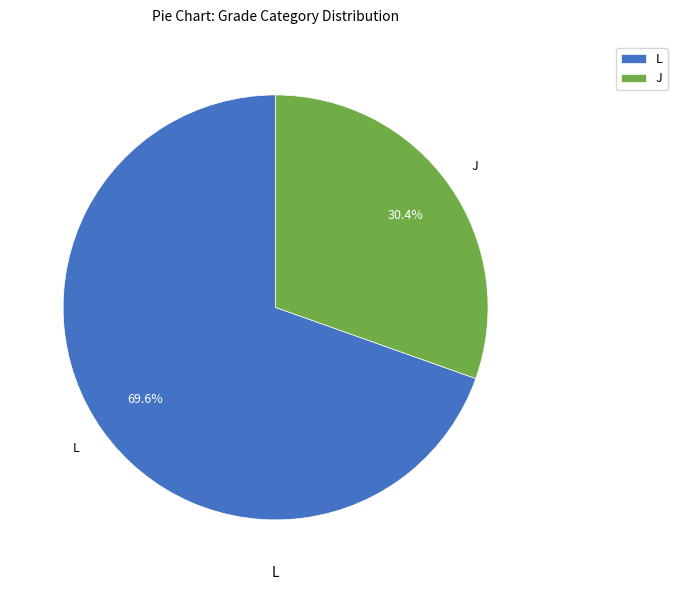

True or false: L accounts for 14% of the total.

False